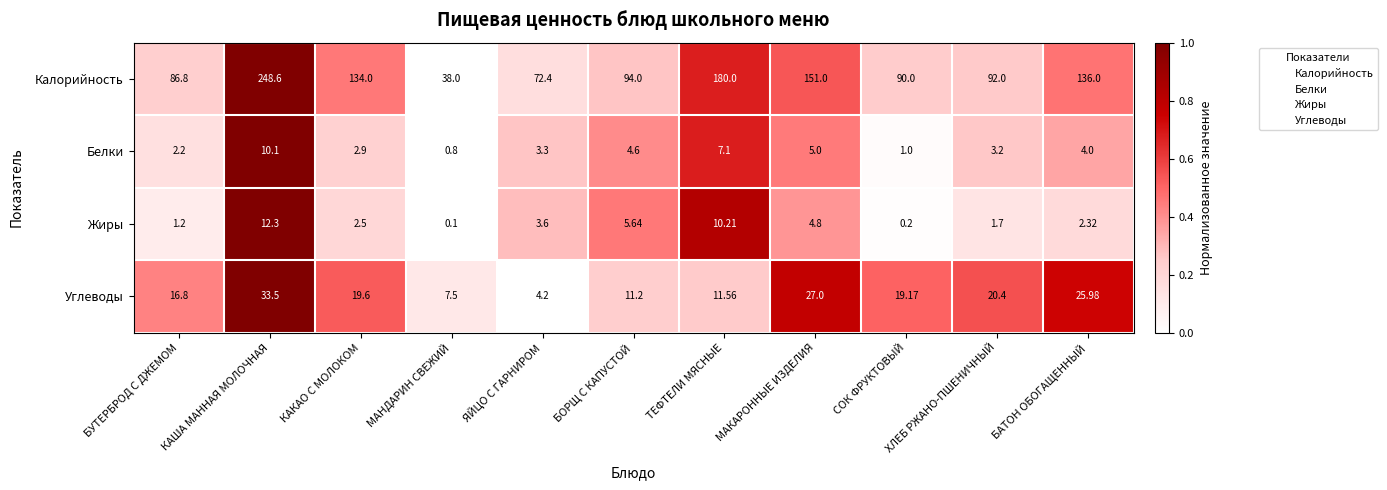

Which category has the lowest value across all series?

МАНДАРИН СВЕЖИЙ